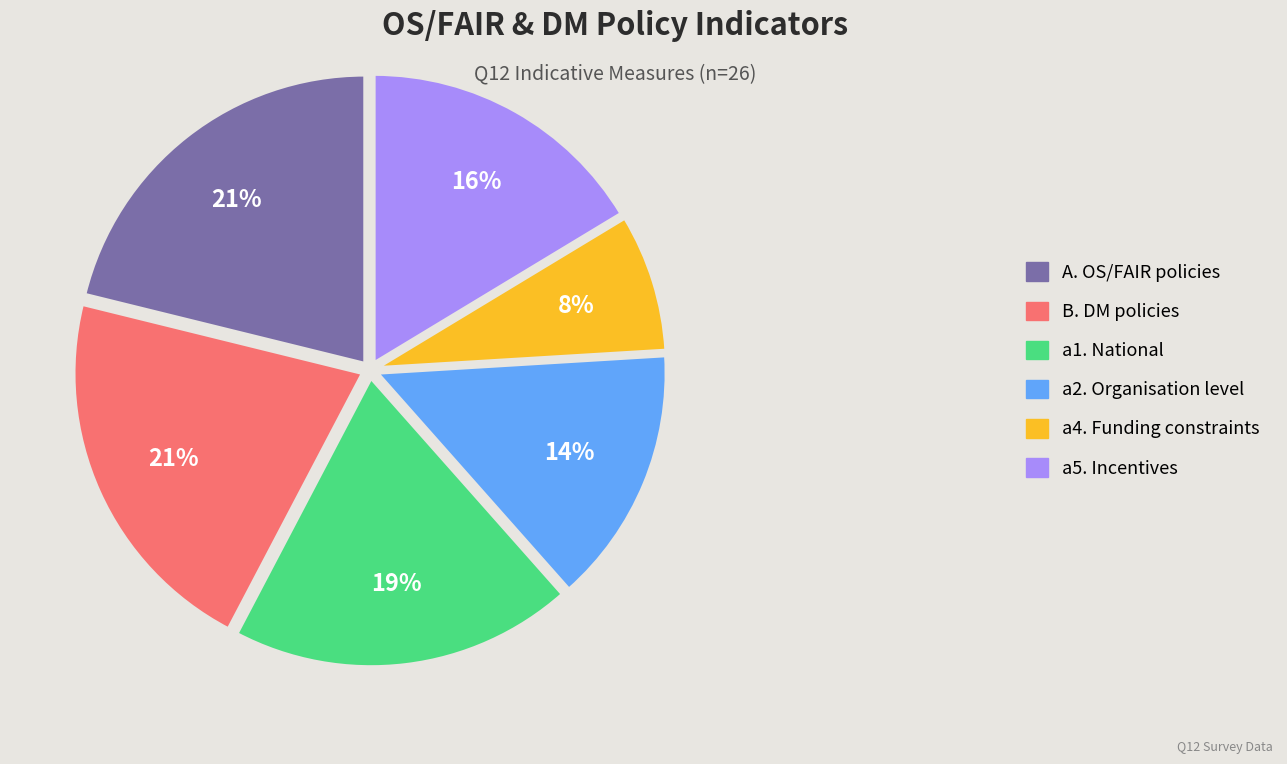

True or false: A. OS/FAIR policies accounts for 36% of the total.

False